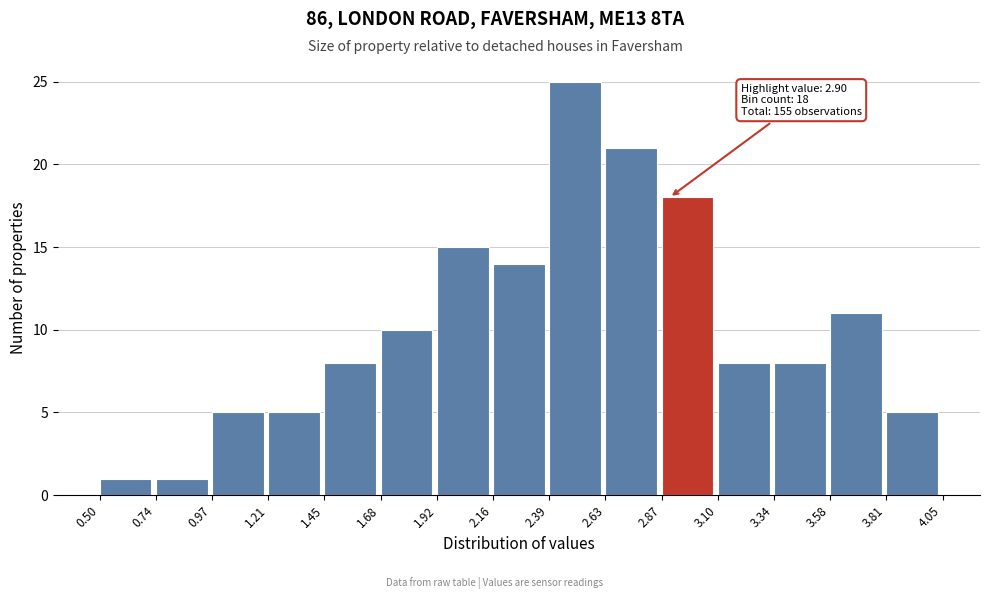

Which range on the x-axis has the tallest bar?

2.39 to 2.63